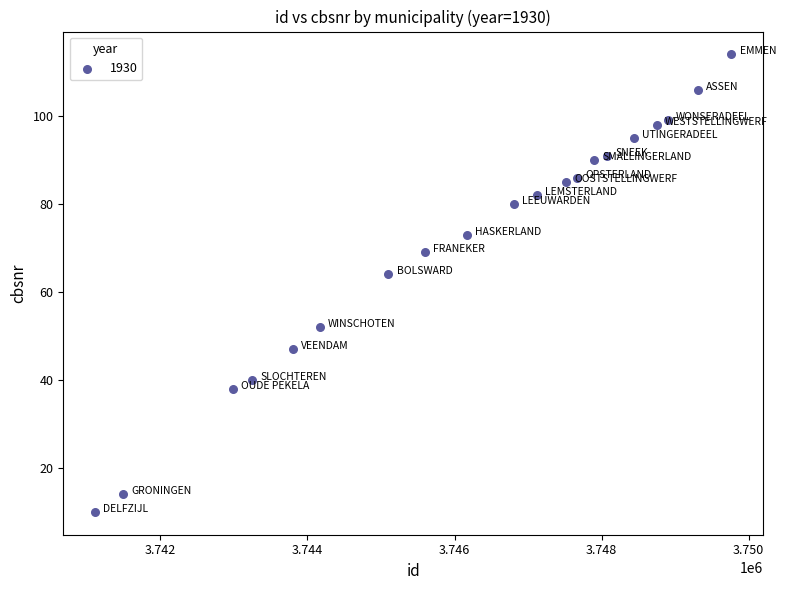

What Y value in the scatter plot is closest to 62?

64